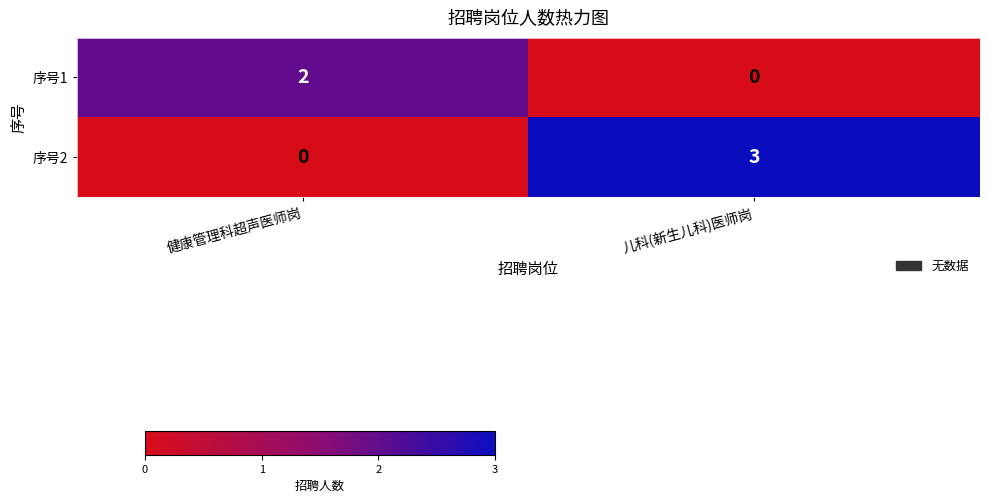

What is the difference between the maximum and minimum values in the 序号2 series?

3